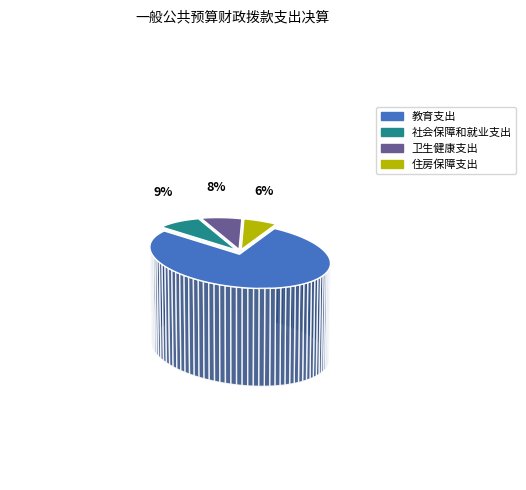

How many slices are in this pie chart?

4